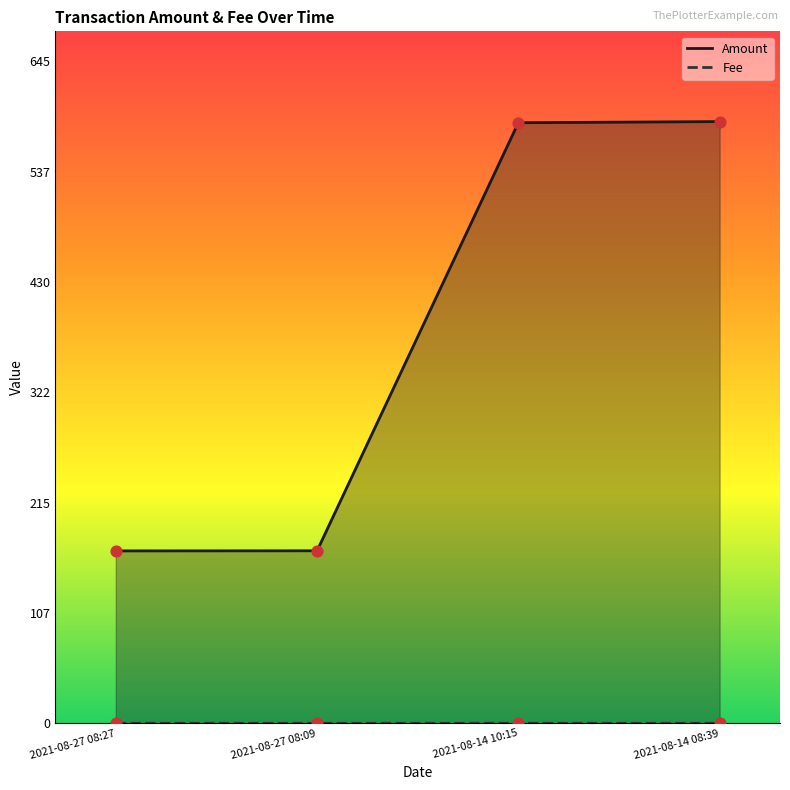

Which series has the widest spread of Y values?

Amount